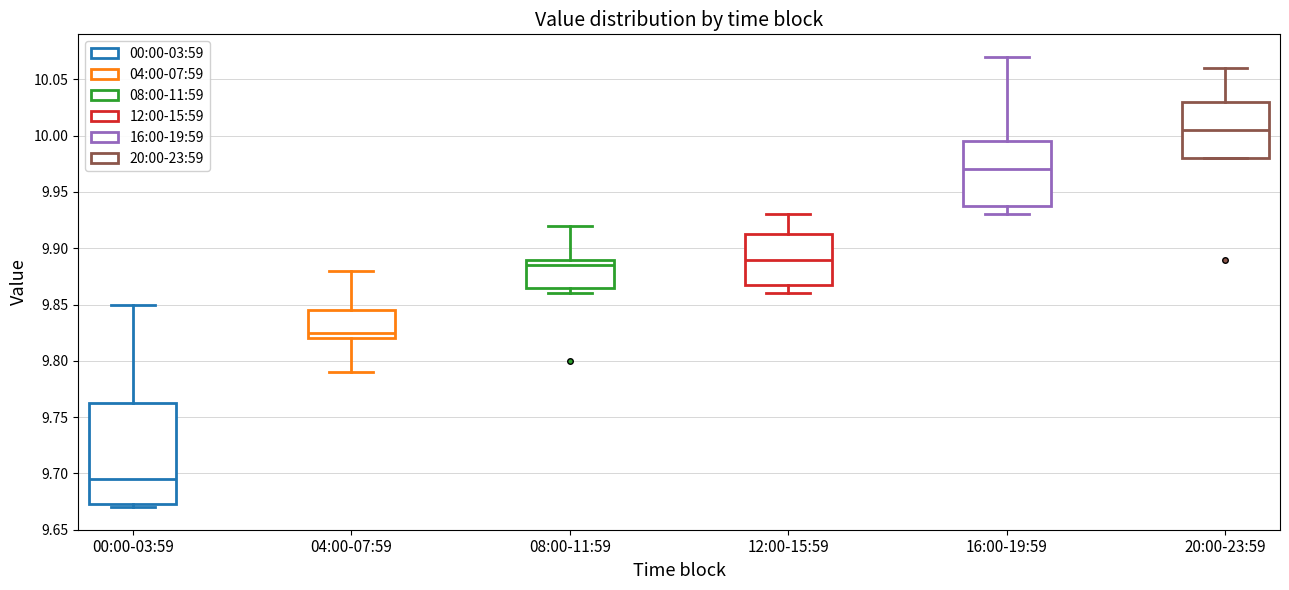

Where does the median line of the box for 04:00-07:59 sit on the y-axis? The values are not printed on the chart, so give them approximately, as read against the axis.

9.825